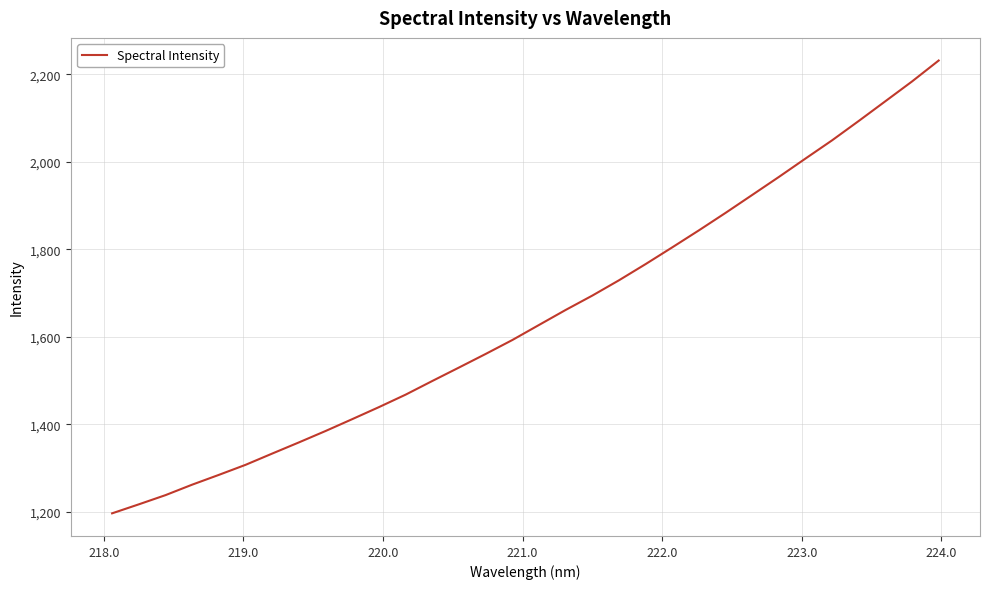

What is the minimum value shown in the chart?

1196.4